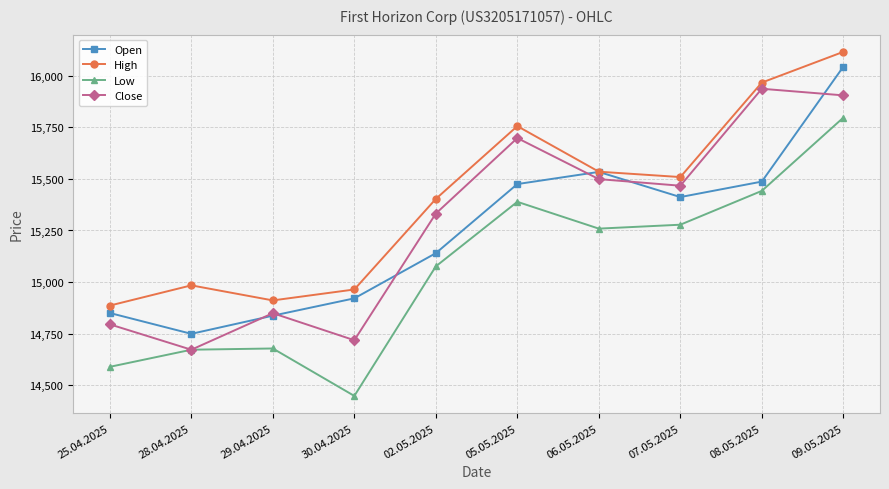

Does the chart display data point markers on the line(s)?

Yes